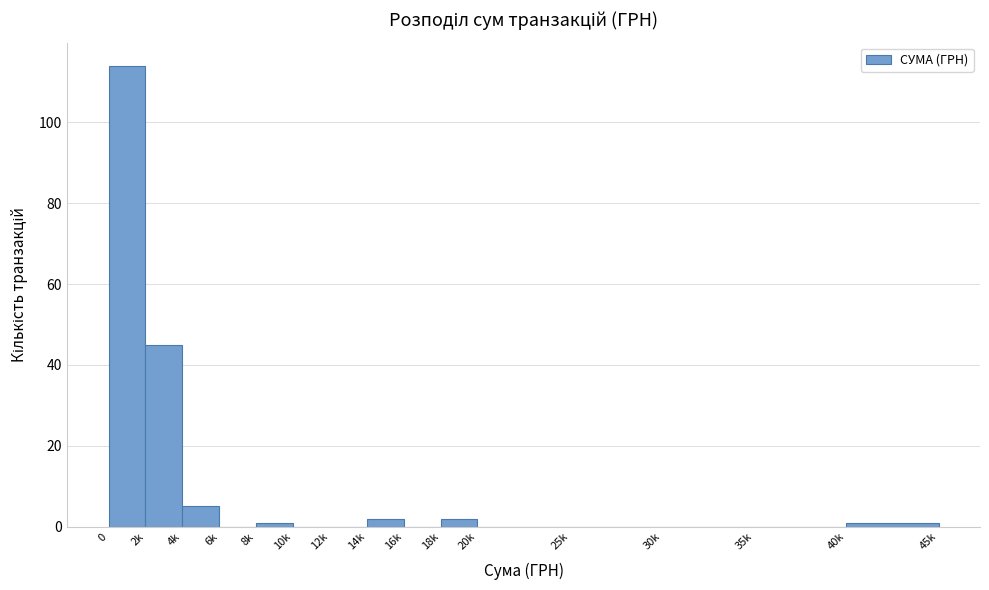

Reading left to right, extract all data points from this chart.

0=114	2k=45	4k=5	6k=0	8k=1	10k=0	12k=0	14k=2	16k=0	18k=2	20k=0	25k=0	30k=0	35k=0	40k=1